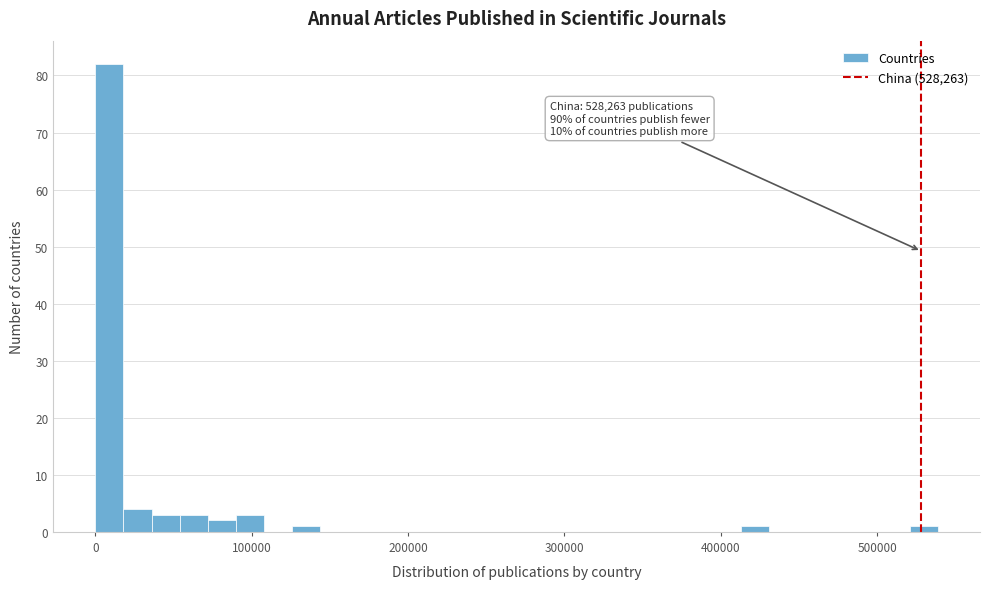

Around what value on the x-axis is the tallest bar? Give the approximate position of its centre, as read against the axis.

10000